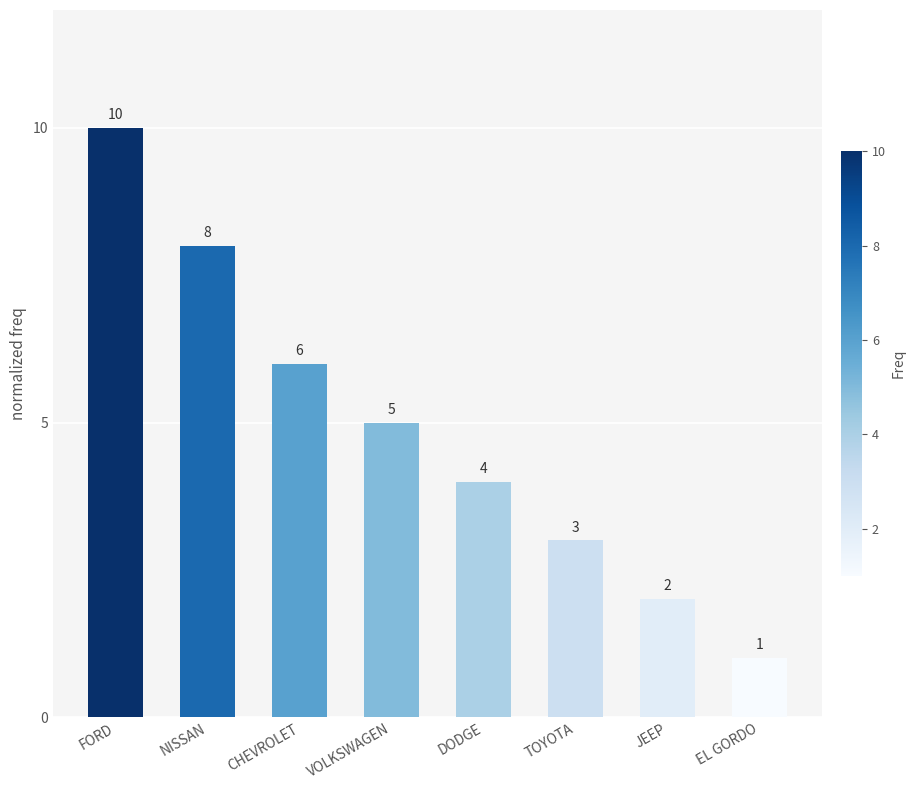

How many bars are there in total?

8